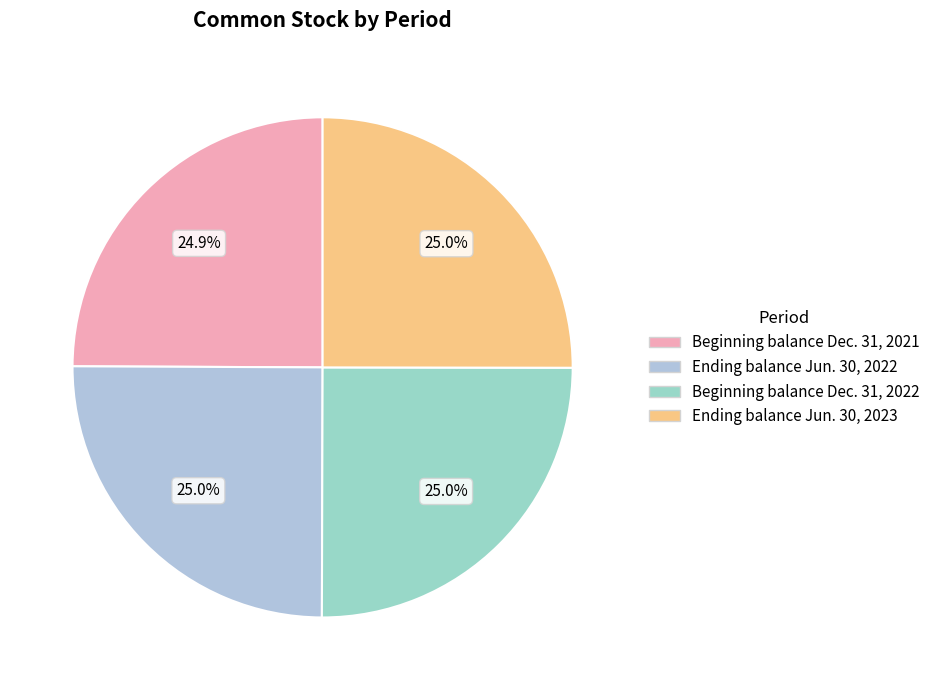

Is the sum of Beginning balance Dec. 31, 2021 and Beginning balance Dec. 31, 2022 greater than half?

No